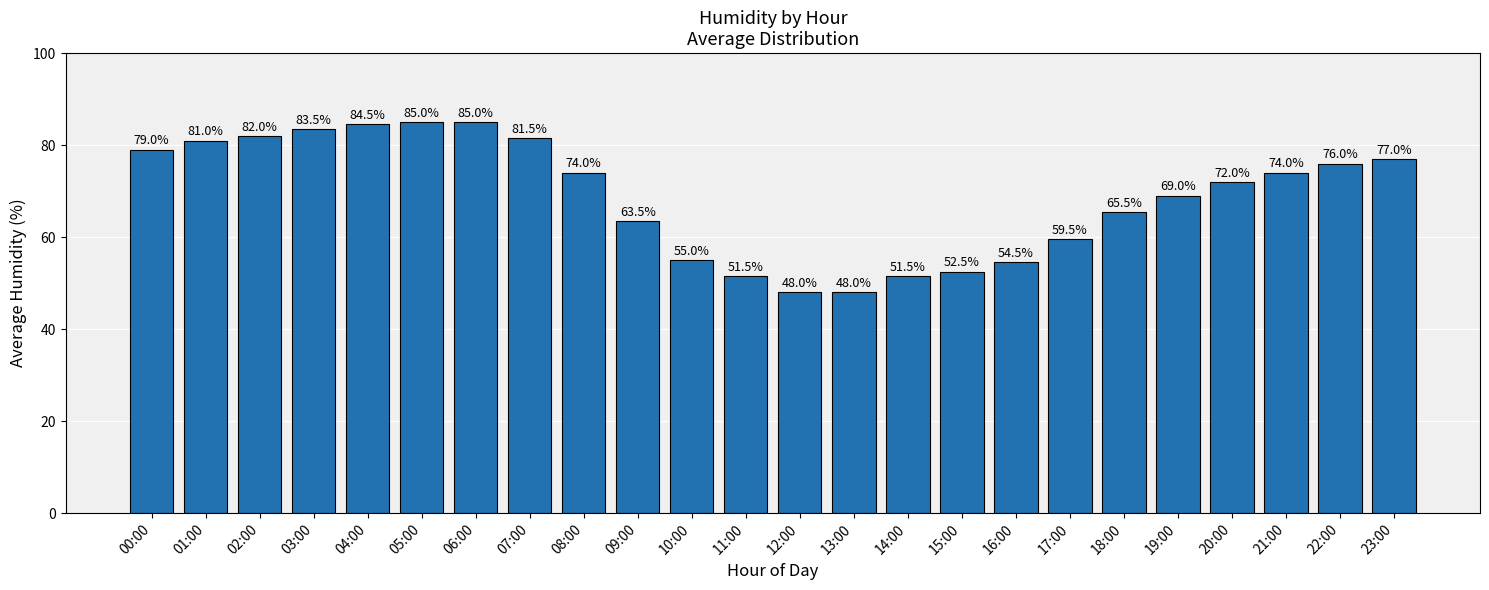

What is the sum of the values at 02:00 and 04:00?

166.5